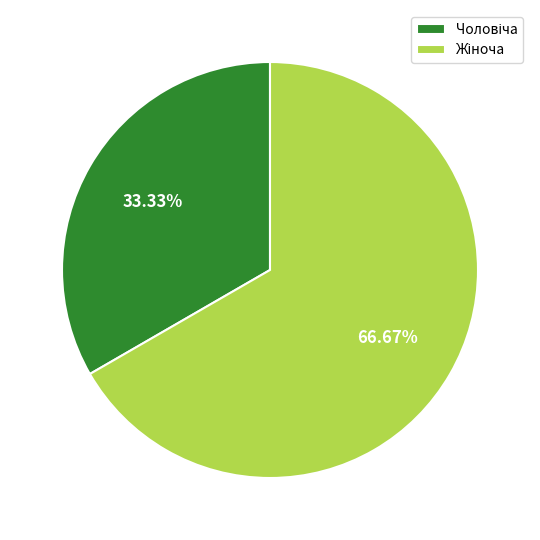

To the nearest percent, what is the average slice percentage?

50%